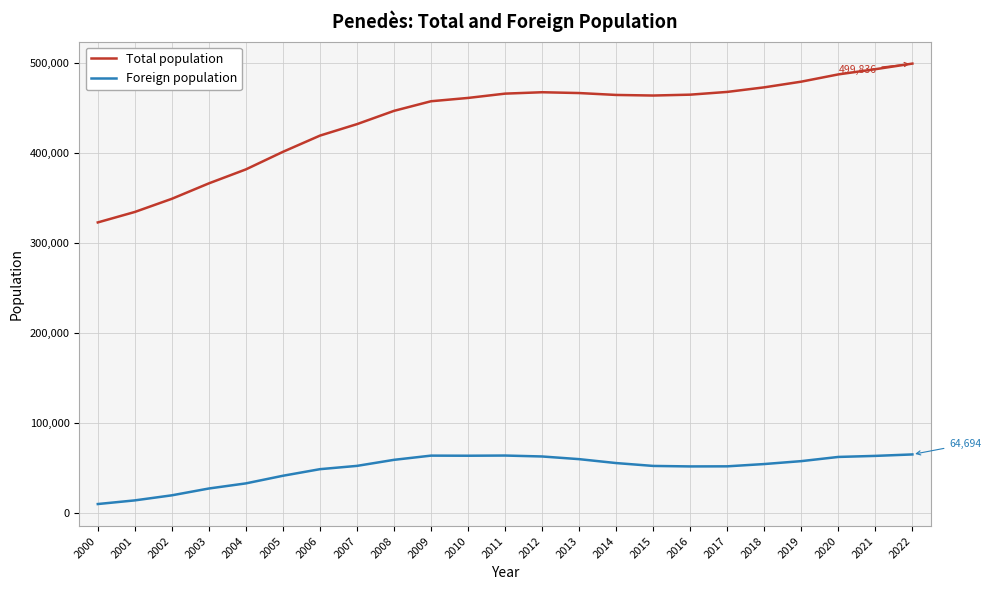

What is the difference between the Foreign population values at 2013 and 2001?

45907